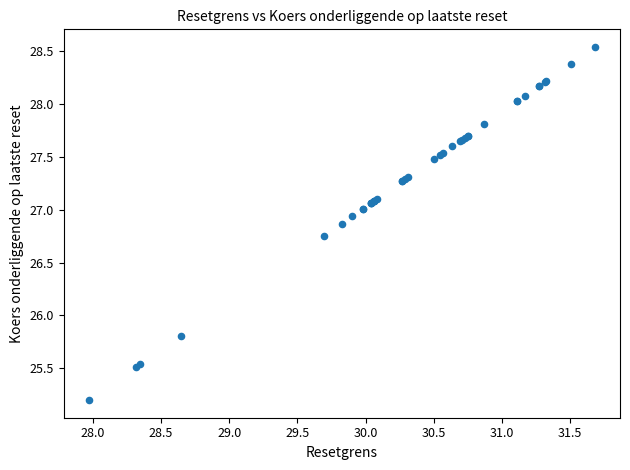

What Y value in the scatter plot is closest to 26?

25.8